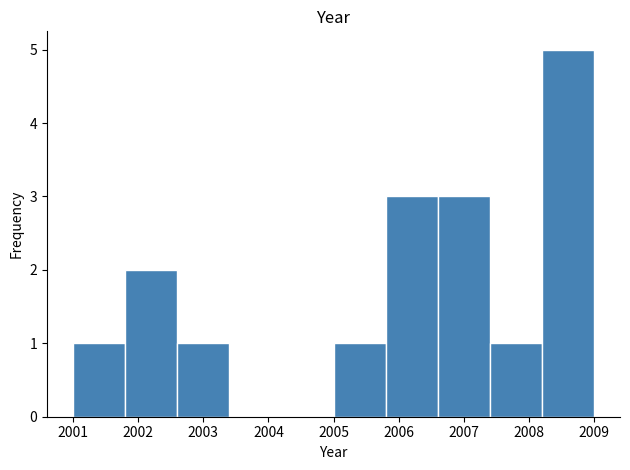

Reading left to right, list every bar in this chart as the range it spans on the x-axis followed by its height. The values are not printed on the chart, so give them approximately, as read against the axis.

2001.0 to 2001.8: 1
2001.8 to 2002.6: 2
2002.6 to 2003.4: 1
2003.4 to 2004.2: 0
2004.2 to 2005.0: 0
2005.0 to 2005.8: 1
2005.8 to 2006.6: 3
2006.6 to 2007.4: 3
2007.4 to 2008.2: 1
2008.2 to 2009.0: 5